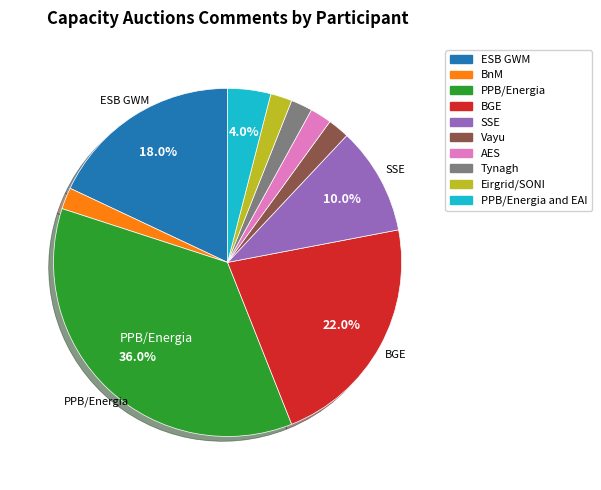

How many slices are in this pie chart?

10